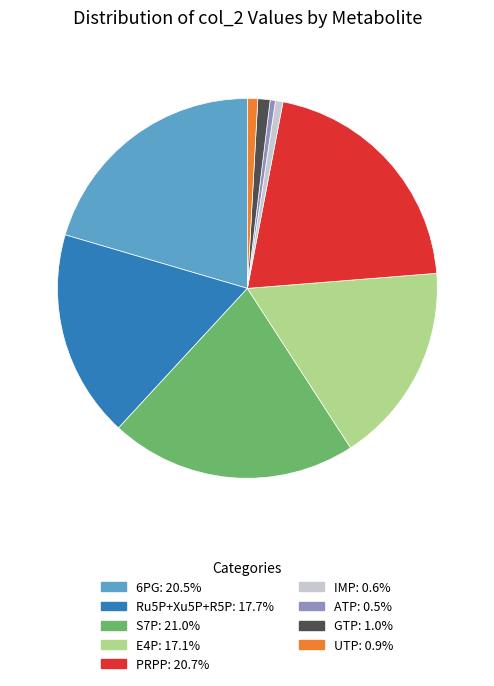

How many segments does this pie chart have?

9